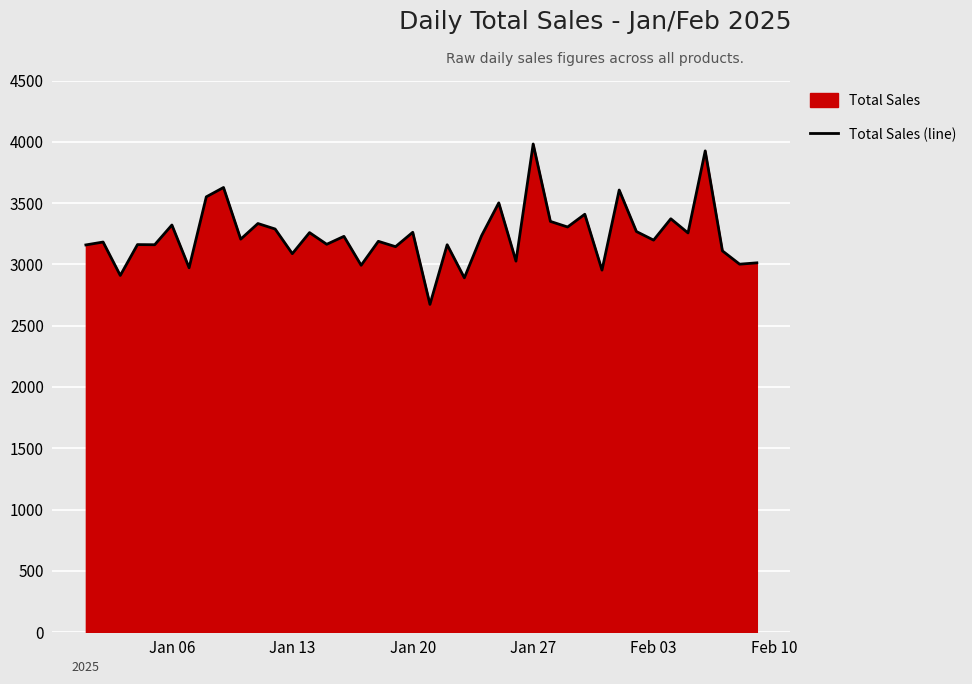

Read the value at Jan 13.

3087.3